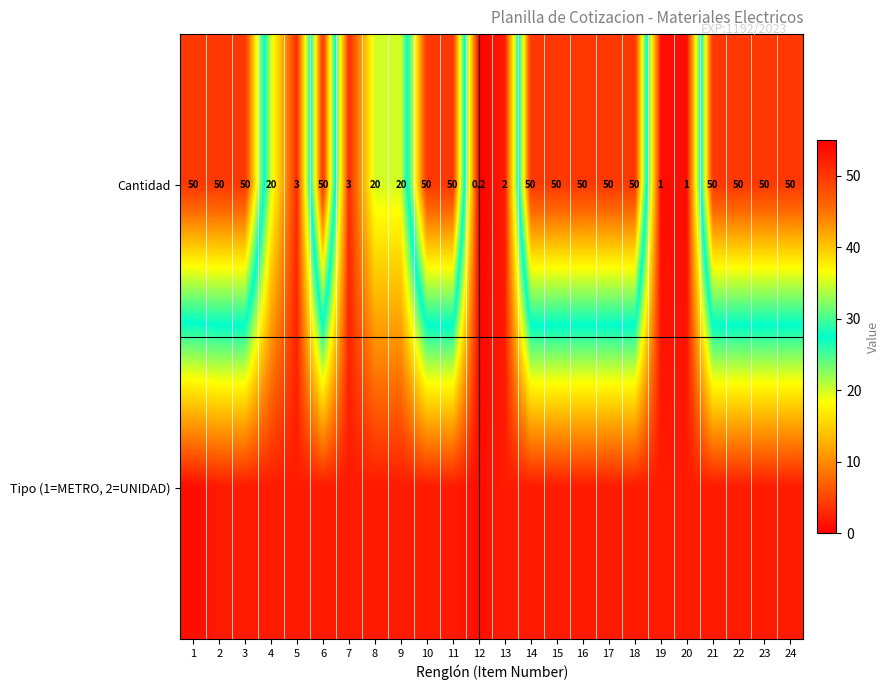

What value does the Cantidad series have at 18?

50.0